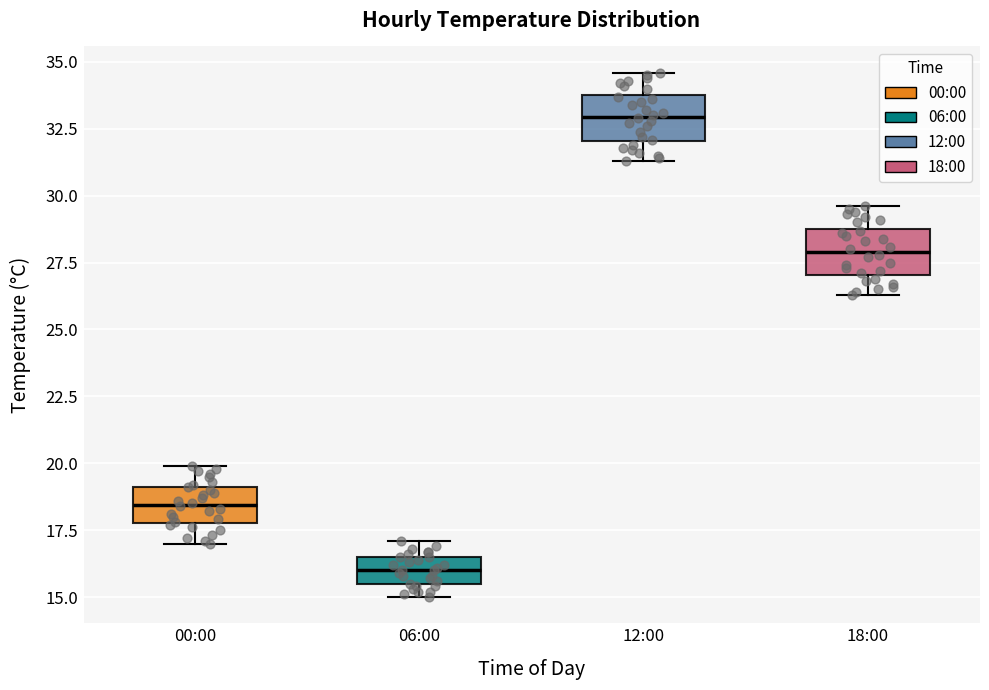

Reading left to right, transcribe this box plot: for each box, give where its median line is, the range the box spans, and where its two whiskers end, as read against the y-axis. The values are not printed on the chart, so give them approximately, as read against the axis.

00:00: median 18.5, box 18.0 to 19.0, whiskers 17.0 to 20.0
06:00: median 16.0, box 15.5 to 16.5, whiskers 15.0 to 17.0
12:00: median 33.0, box 32.0 to 34.0, whiskers 31.5 to 34.5
18:00: median 28.0, box 27.0 to 29.0, whiskers 26.5 to 29.5